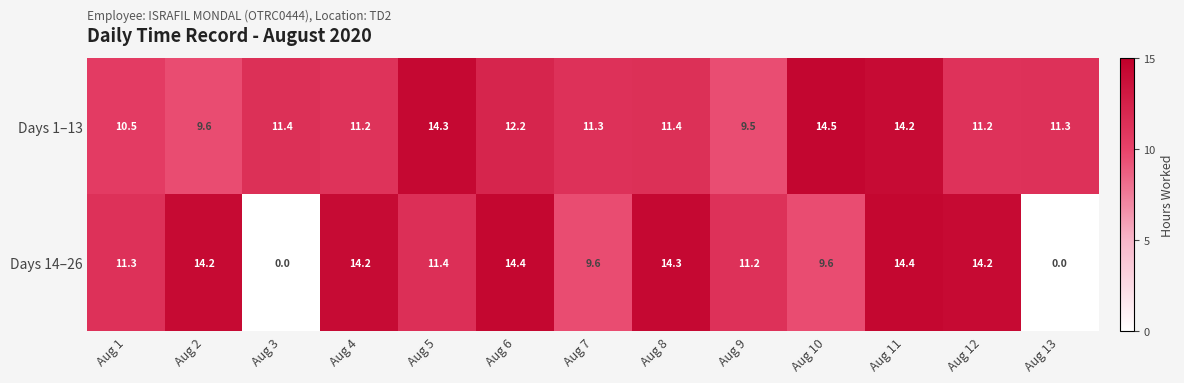

What is the spread (max minus min) of values at Aug 6?

2.2